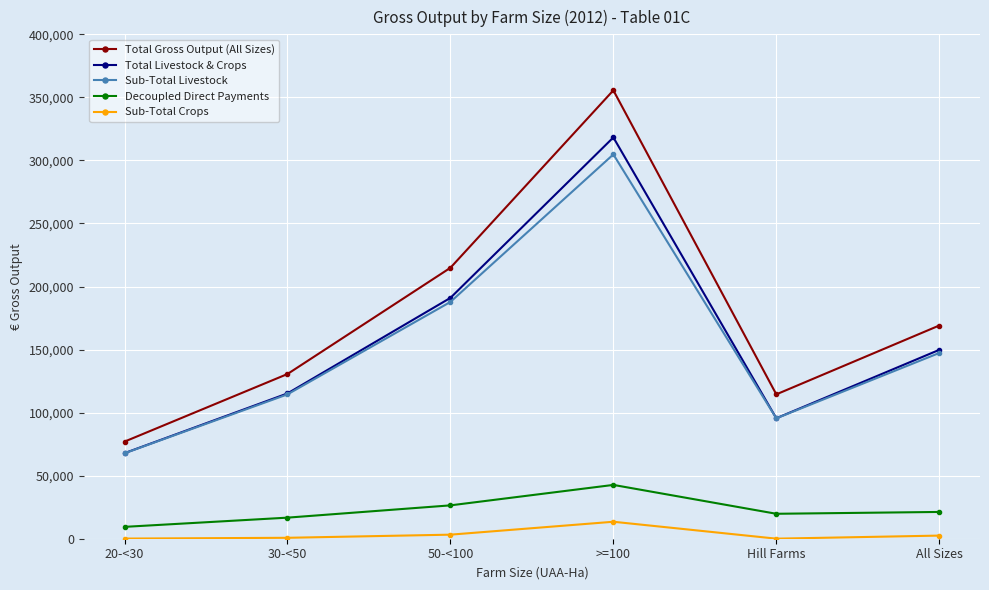

What is the value of the Sub-Total Livestock point at the 2nd from the left?

114482